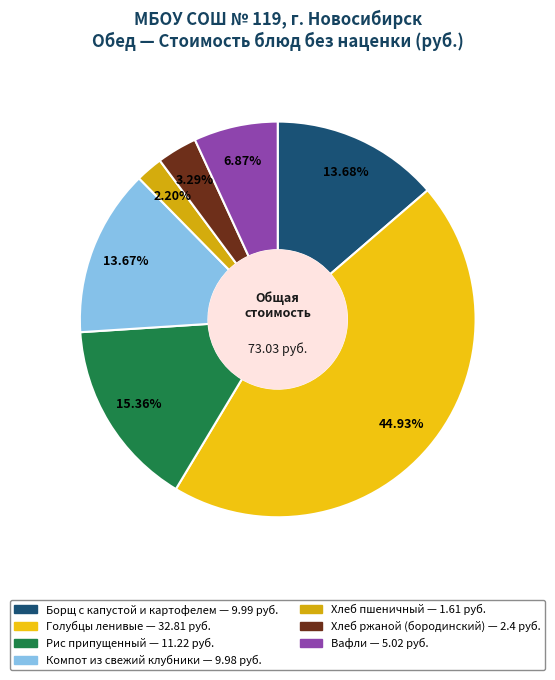

Is it true that Голубцы ленивые is 38% of the pie?

False